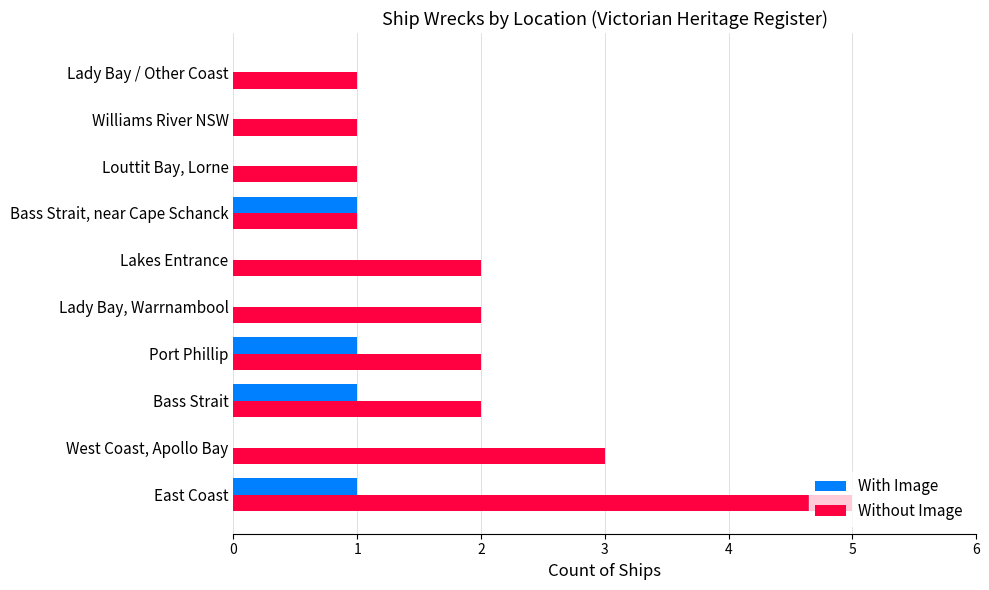

What are all the series names shown in the legend?

With Image, Without Image